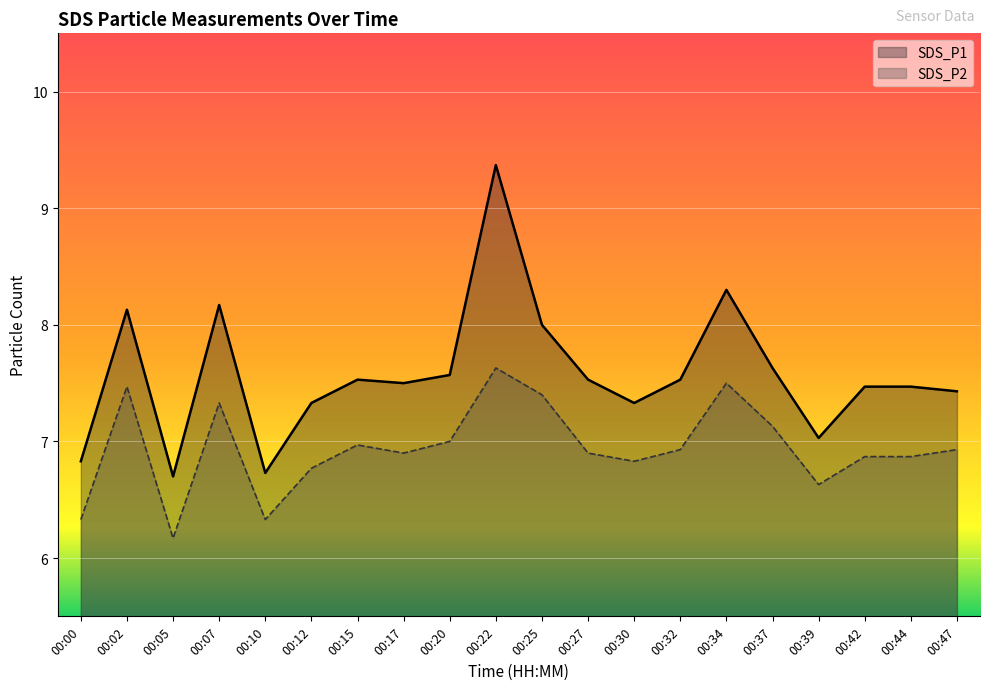

What are all the series names shown in the legend?

SDS_P1, SDS_P2